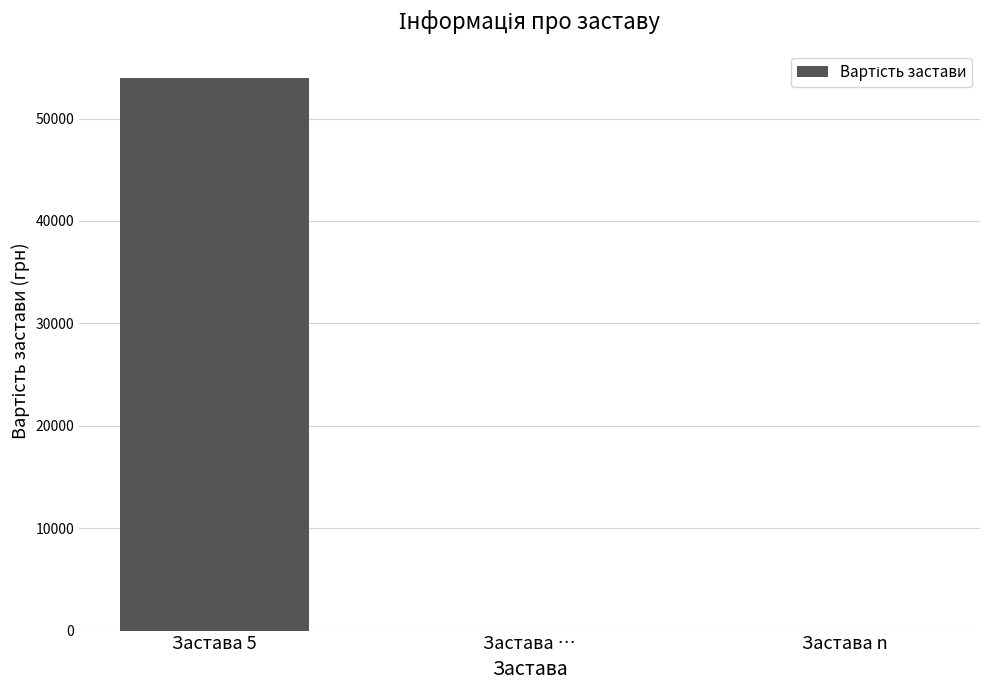

What is the change in value from Застава 5 to Застава n?

-54000